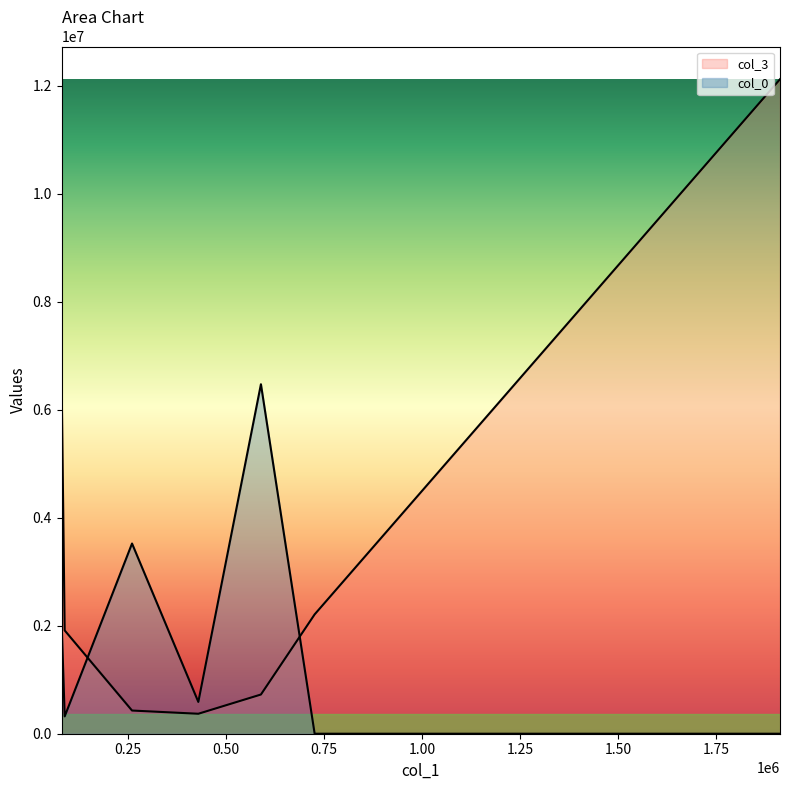

Which series ends up on top after the final intersection of col_3 and col_0?

col_3